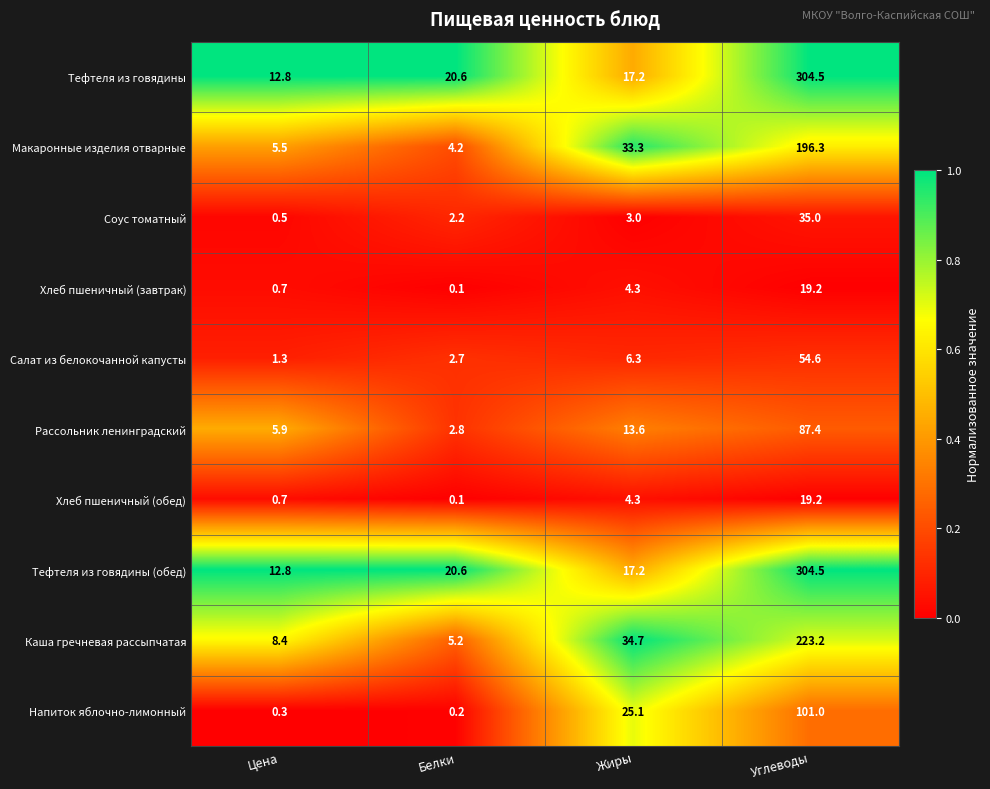

Read the Макаронные изделия отварные value at Белки.

4.2